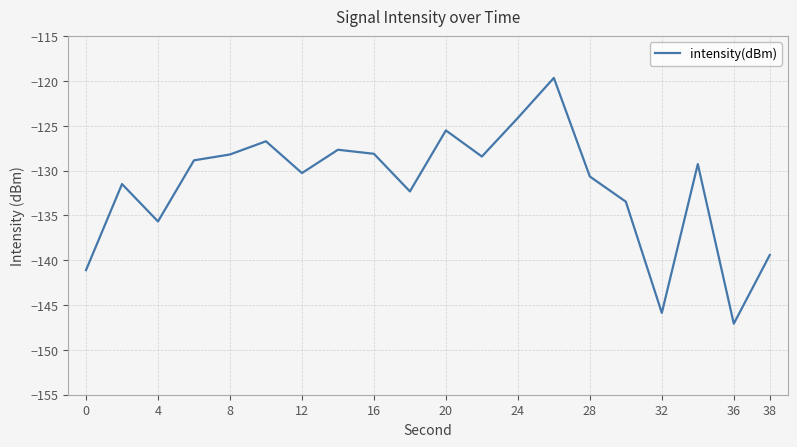

What is the minimum value shown in the chart?

-147.1